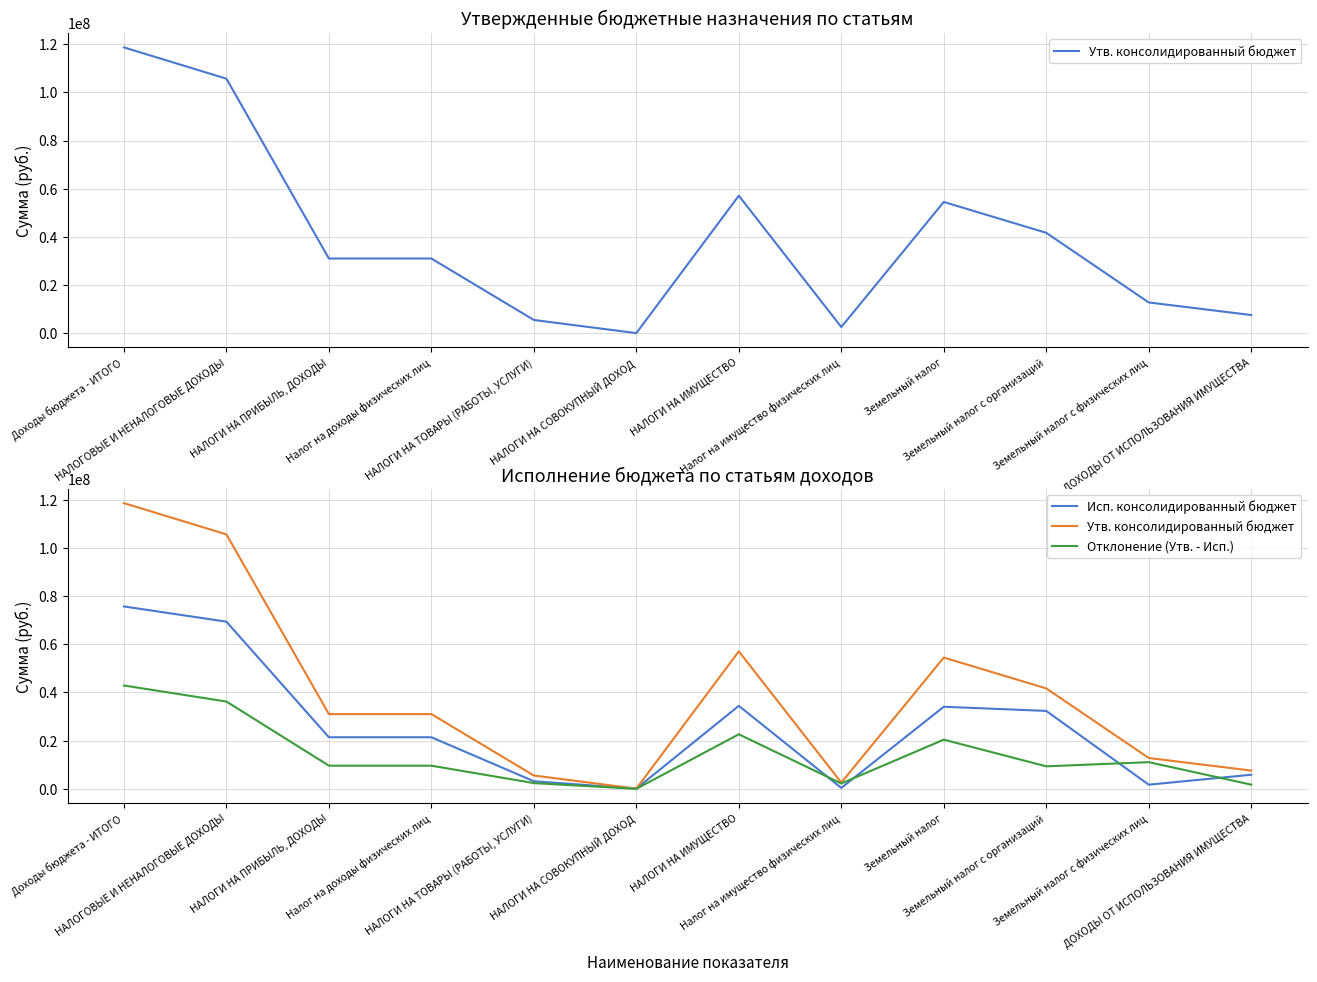

True or false: Утв. консолидированный бюджет has a value of 9666756.1 at Налог на доходы физических лиц.

False